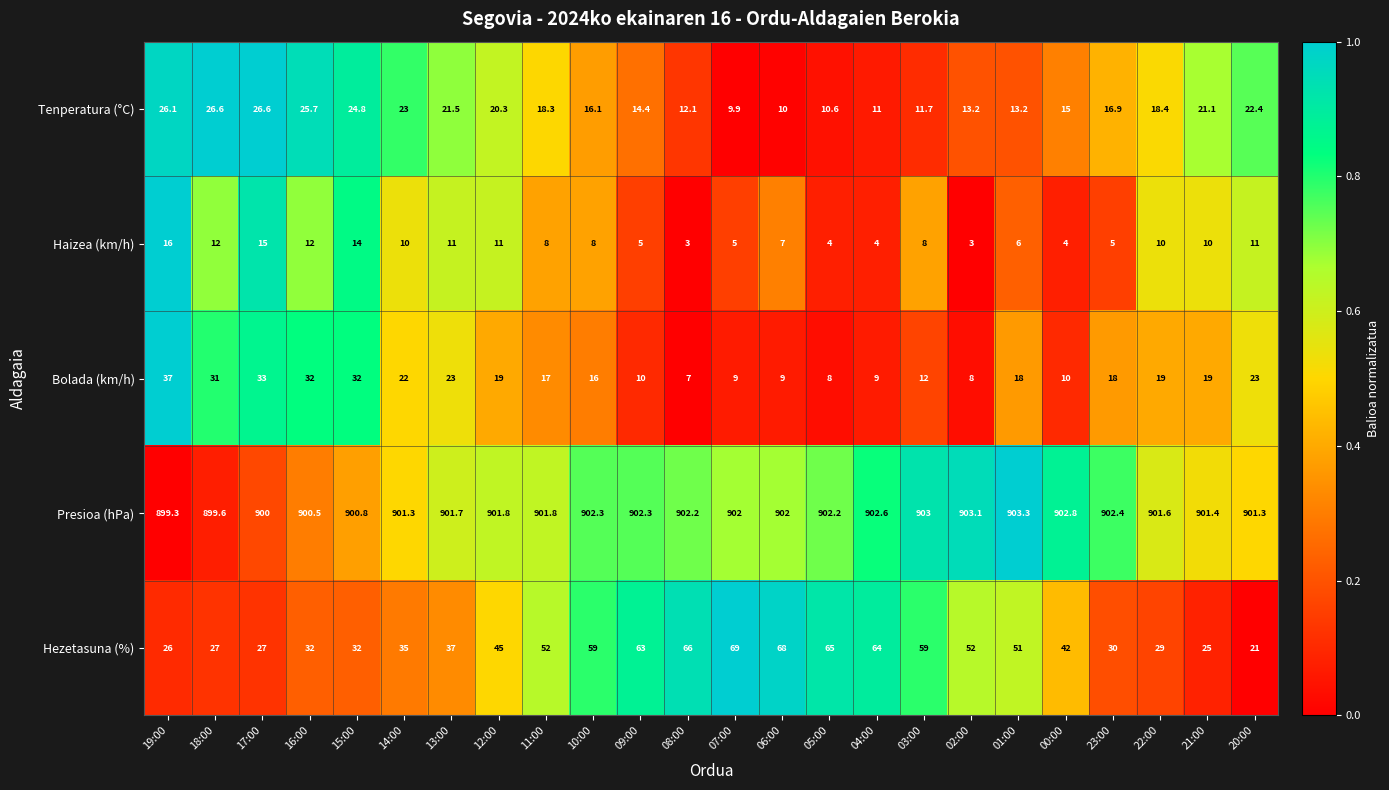

True or false: Bolada (km/h) has a value of 12.2 at 23:00.

False